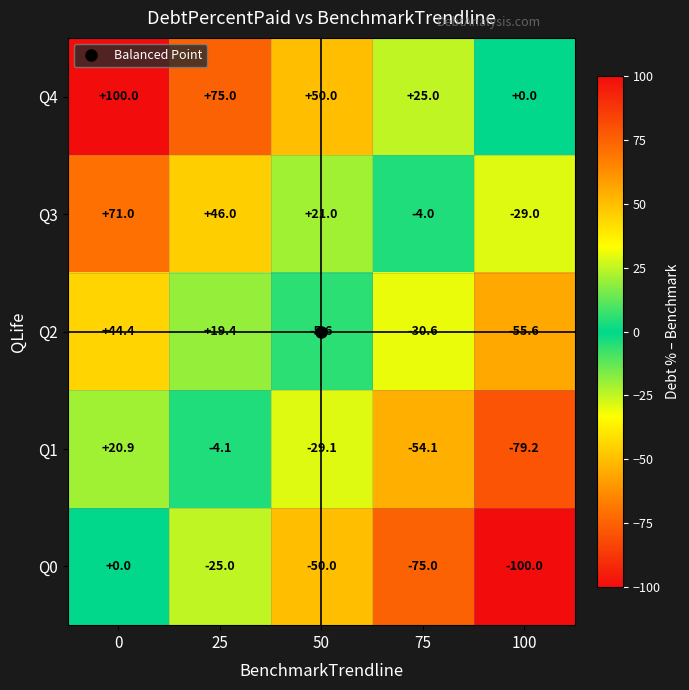

Which series has the largest range (max minus min)?

Q1